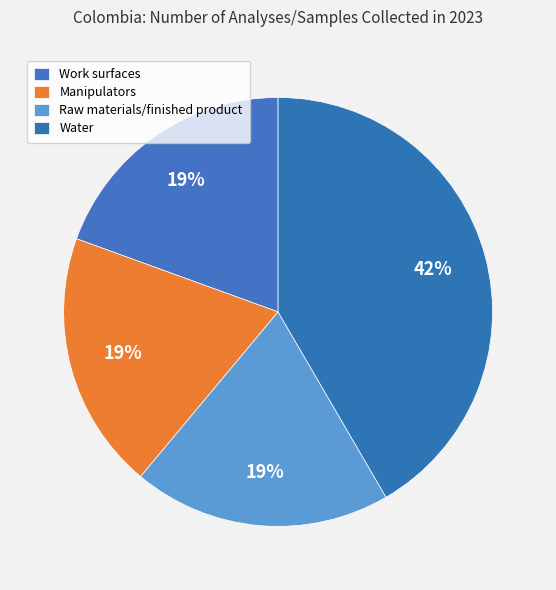

How many segments does this pie chart have?

4